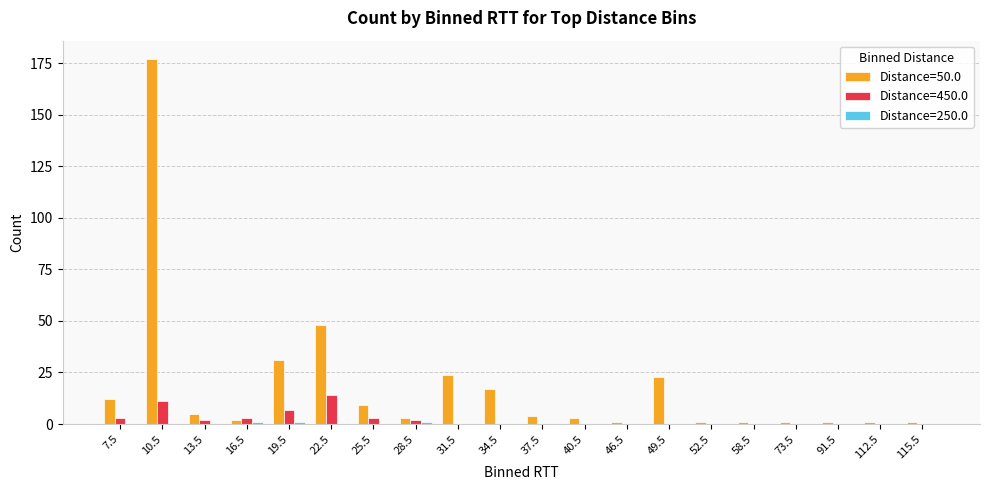

Which category has the highest value across all series?

10.5